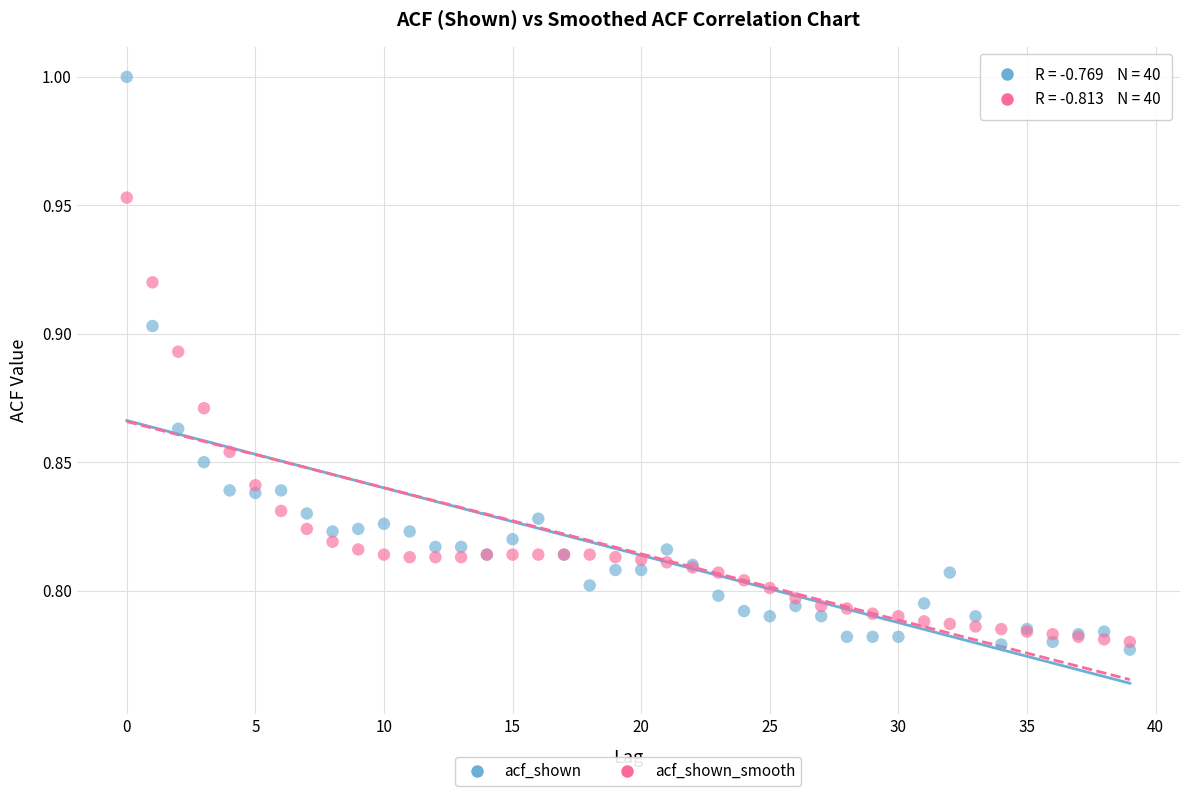

Which series reaches the maximum Y coordinate?

acf_shown